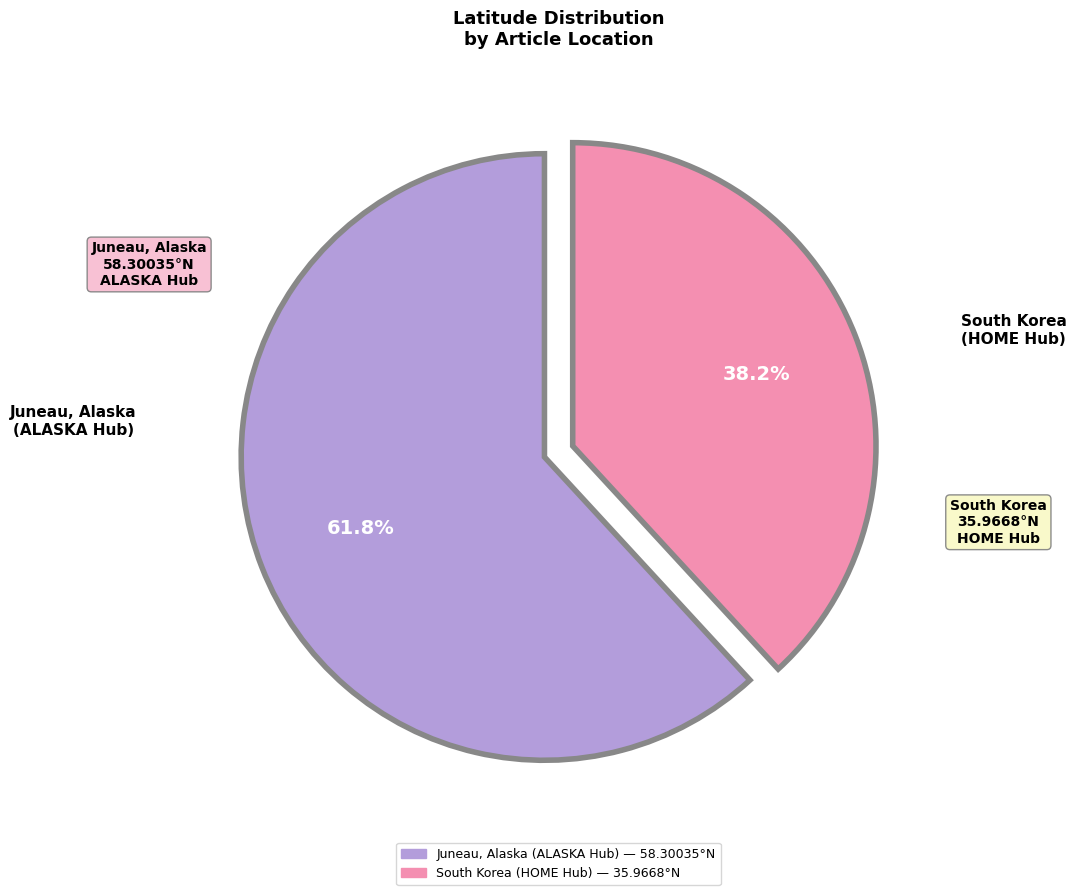

Does any single category account for the majority?

Yes